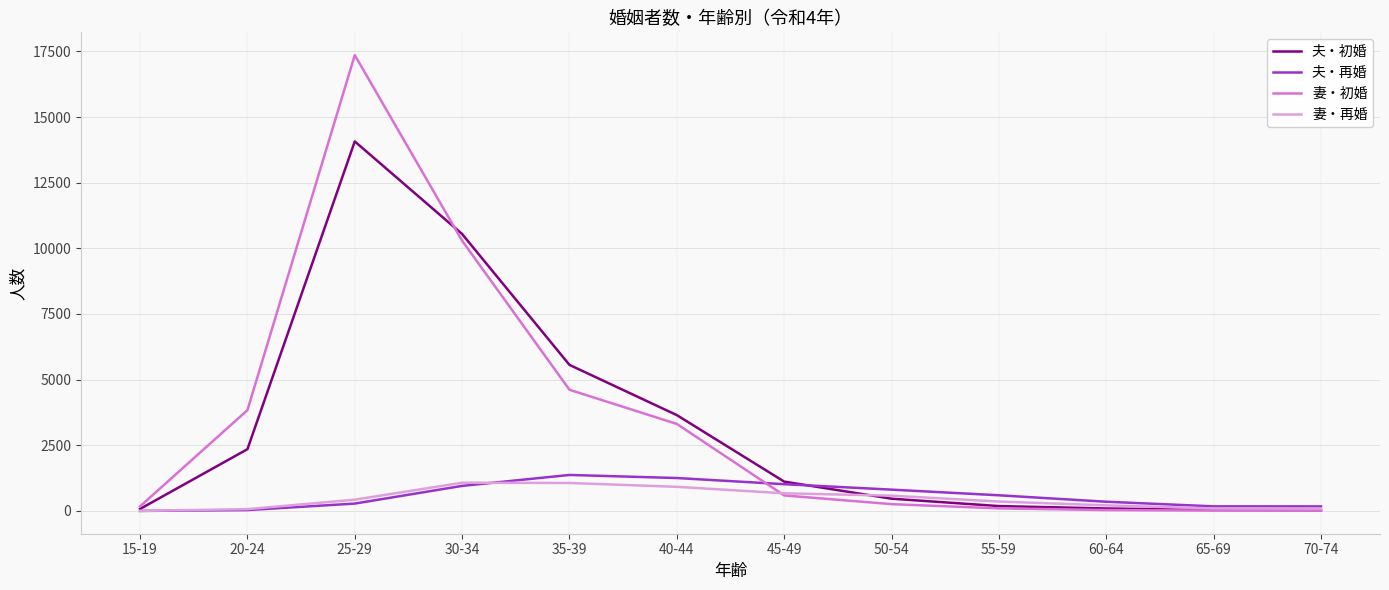

True or false: 夫・再婚 has more than 2 interior local peaks.

False